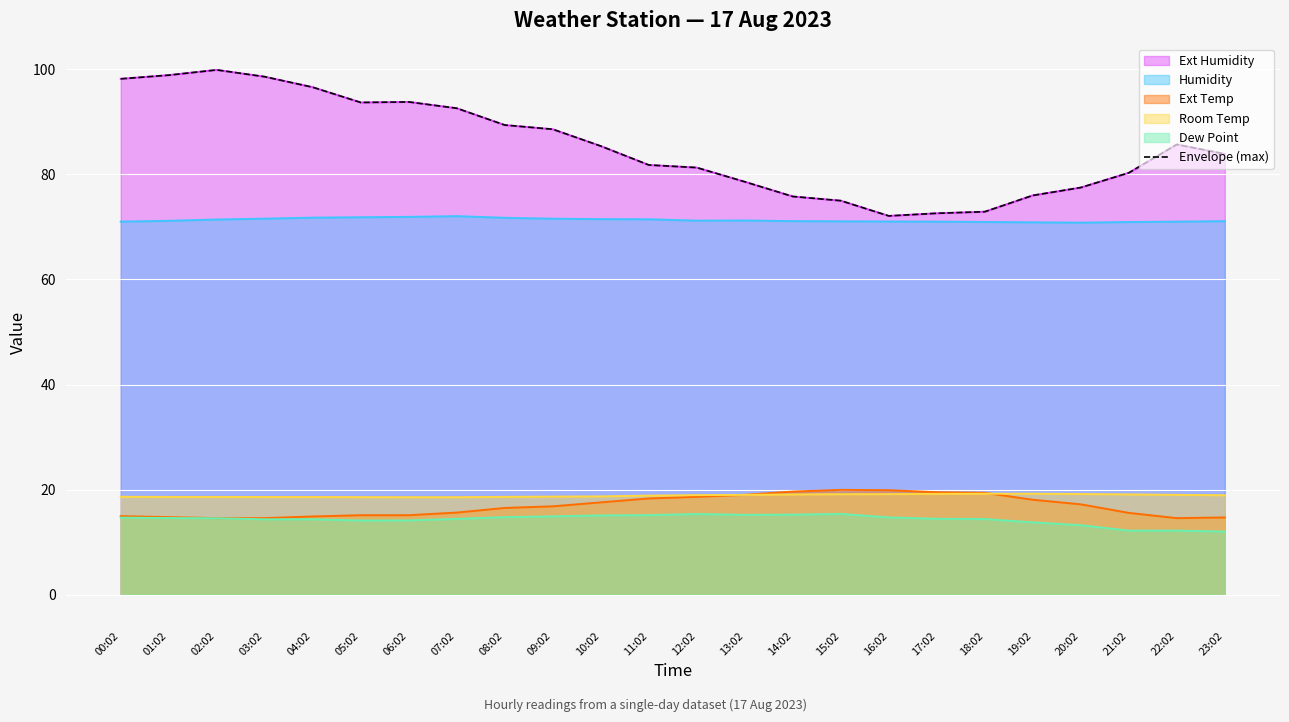

Which category has the highest value across all series?

02:02